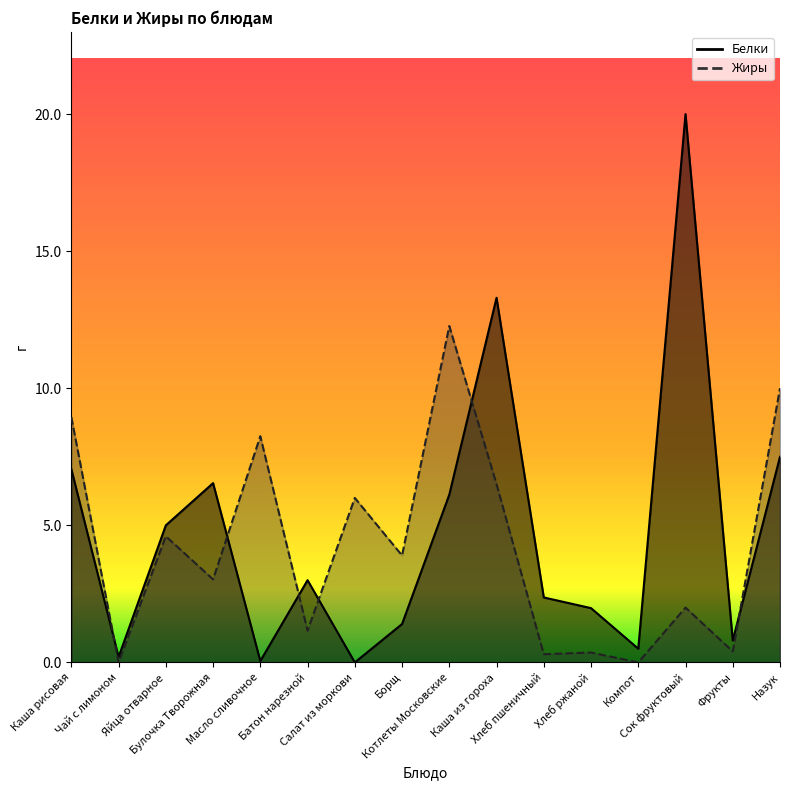

Count the number of categories in the chart.

16